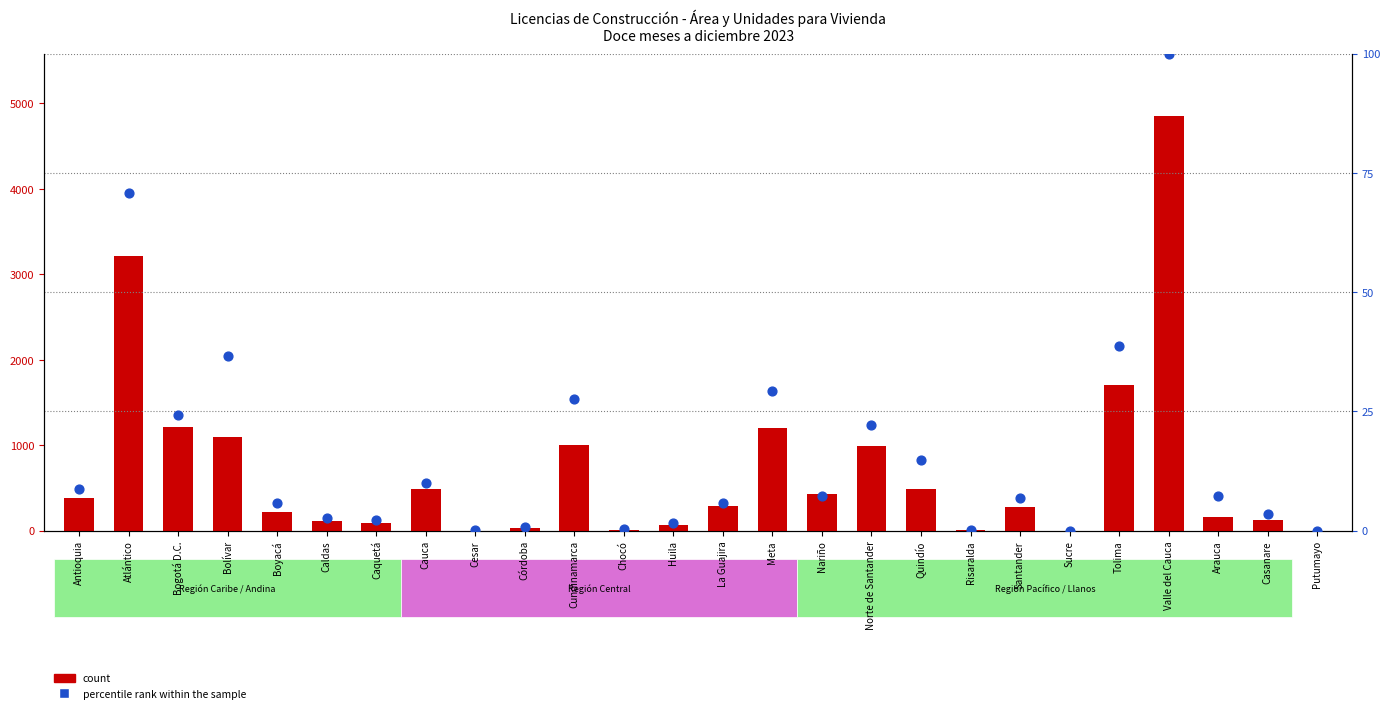

Is the value of count at Bogotá D.C. greater than the value of percentile rank within the sample at Cundinamarca?

Yes